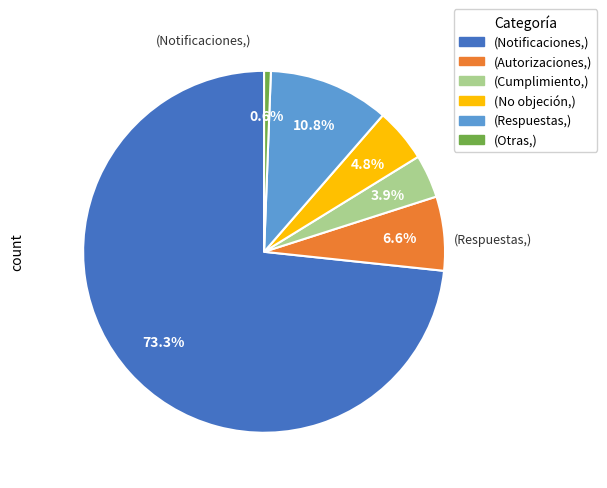

How many slices are in this pie chart?

6